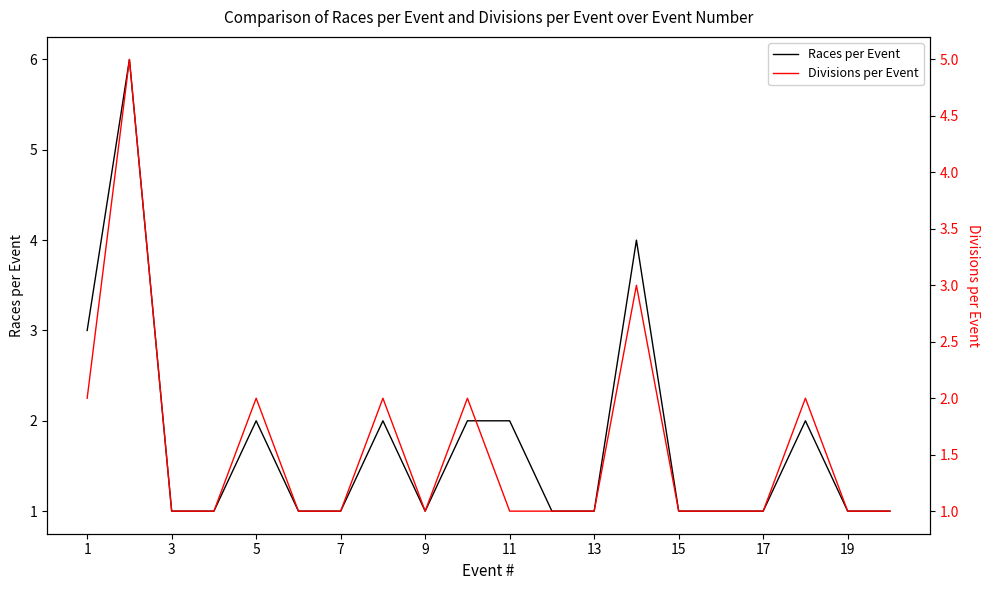

True or false: Divisions per Event and Races per Event cross at least once.

False